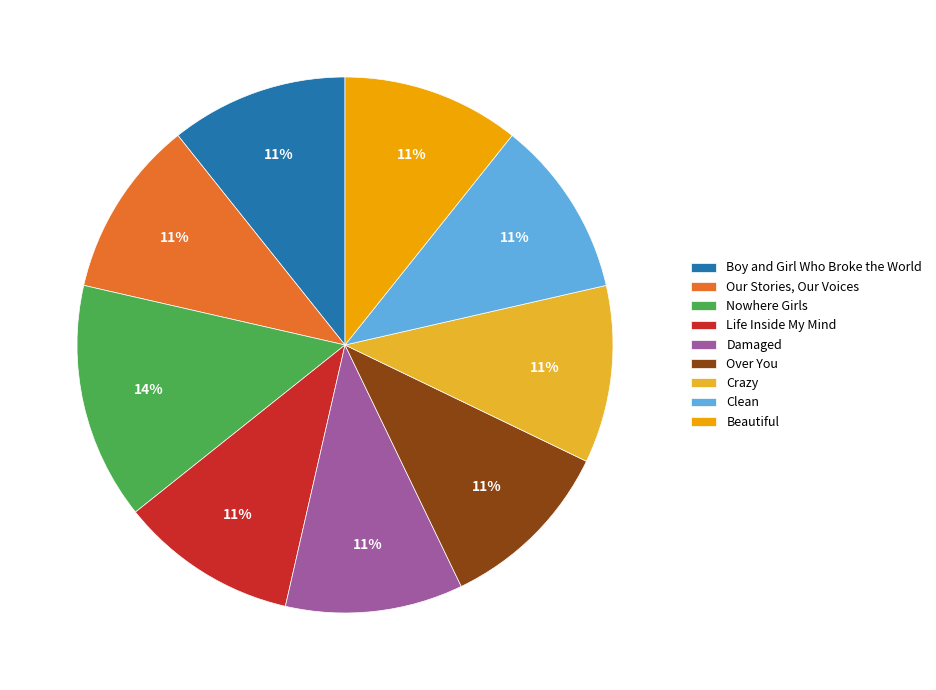

How many segments does this pie chart have?

9